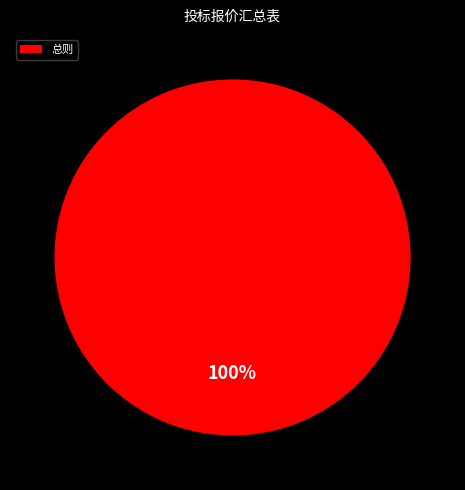

True or false: 总则 accounts for 100% of the total.

True